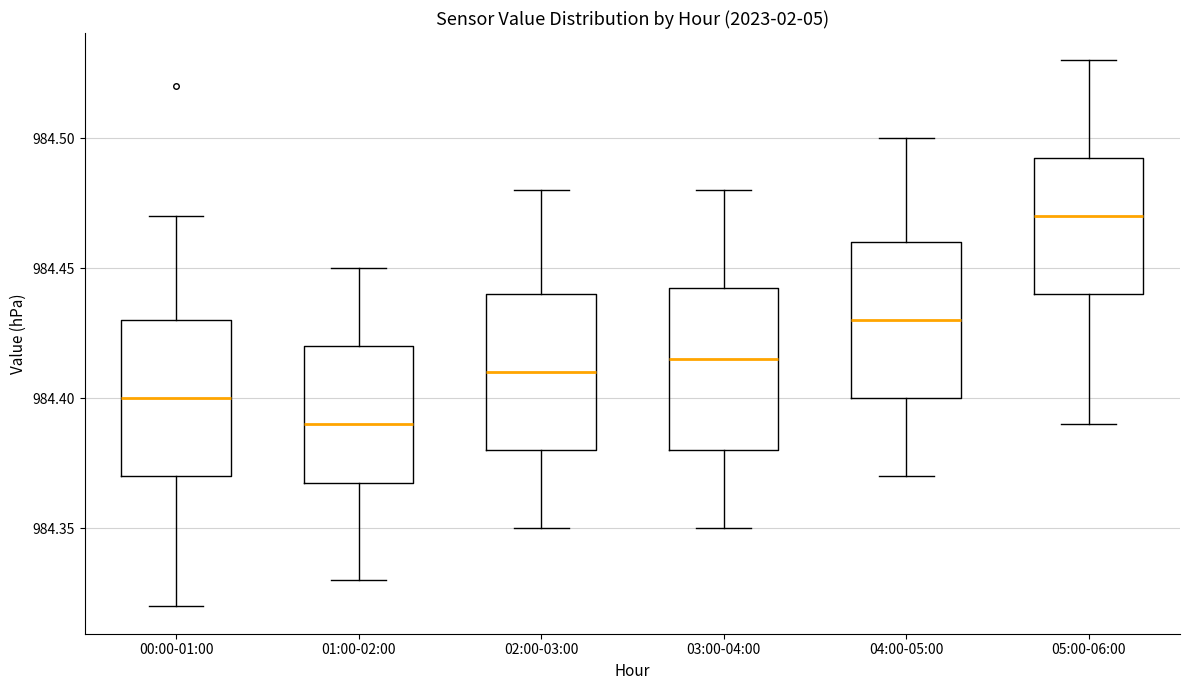

Where does the lower whisker of the box for 03:00-04:00 end on the y-axis? The values are not printed on the chart, so give them approximately, as read against the axis.

984.350